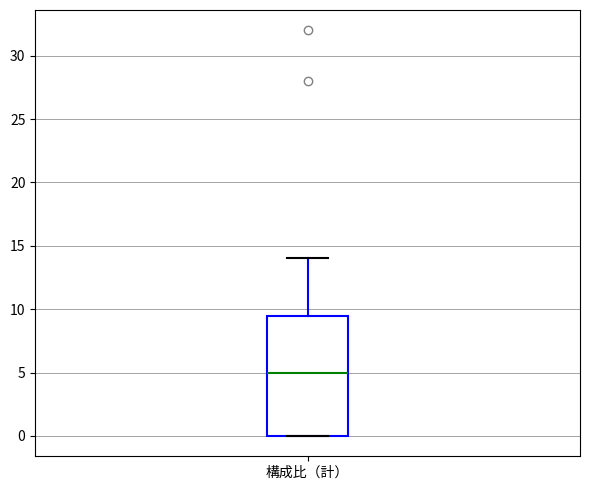

Read this box plot against the y-axis: the position of the median line, the range covered by the box, and the ends of both whiskers. The values are not printed on the chart, so give them approximately, as read against the axis.

median 5.0, box 0.0 to 9.5, whiskers 0.0 to 14.0